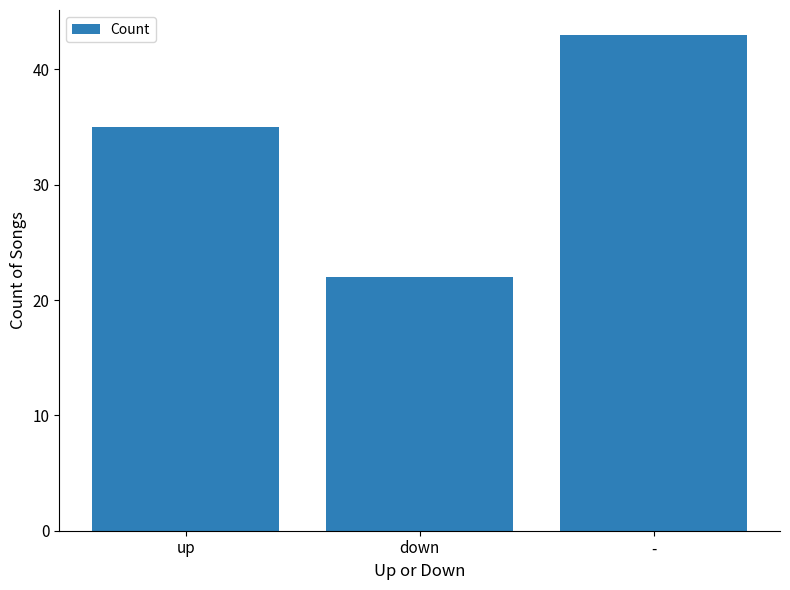

Which label corresponds to the largest value in the chart?

-